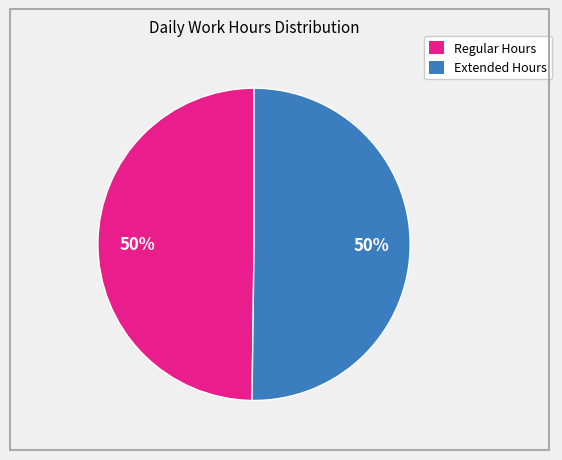

How many segments does this pie chart have?

2